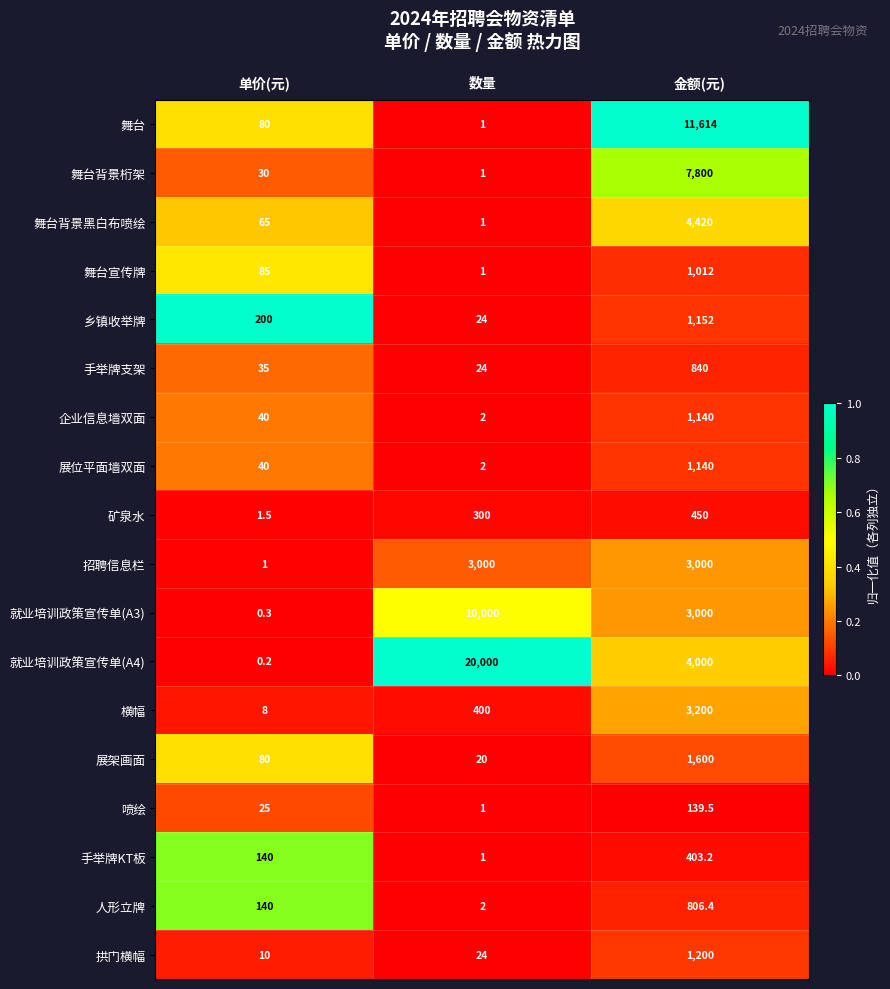

What is the difference between the maximum and minimum values in the 人形立牌 series?

804.4